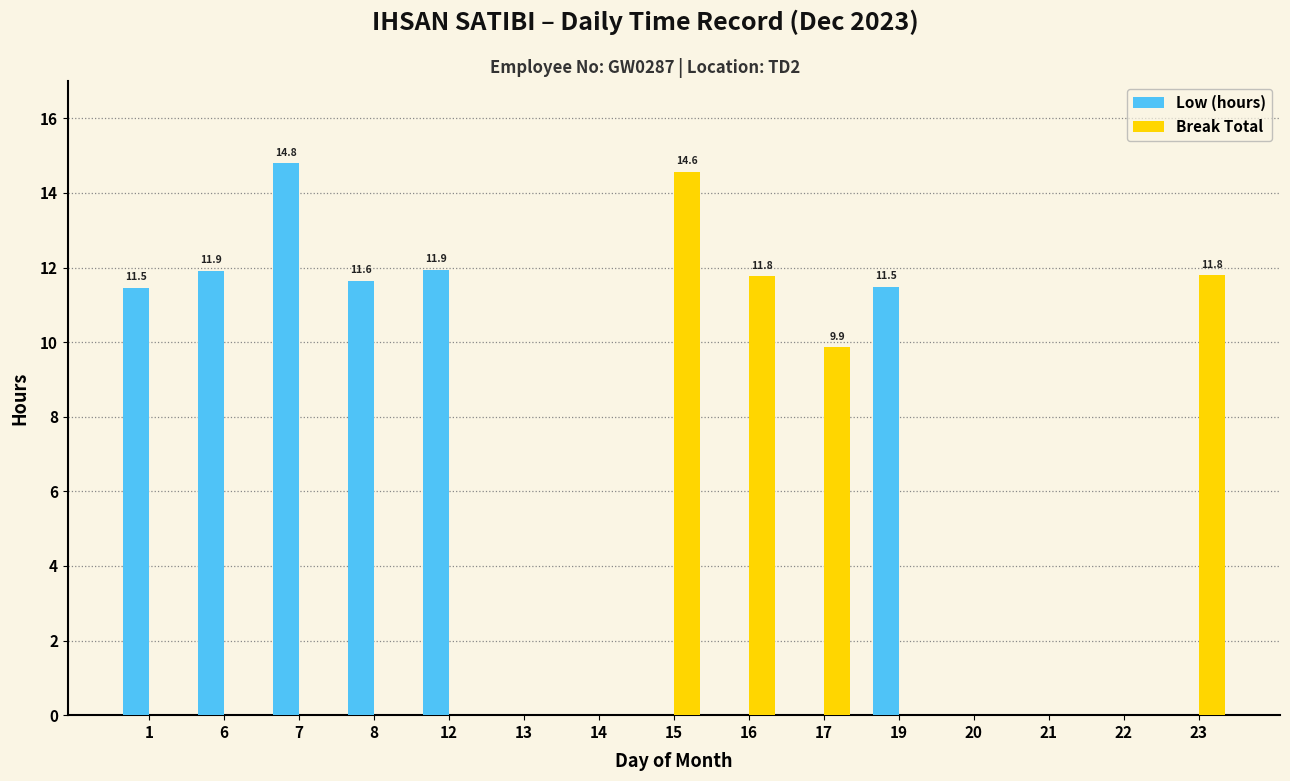

What is the sum of all Low (hours) values?

73.2